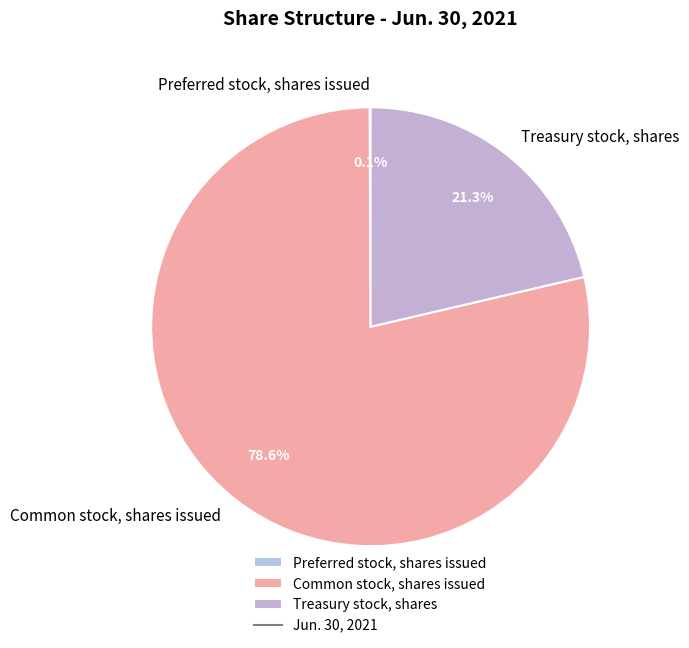

Which slice is the largest?

Common stock, shares issued